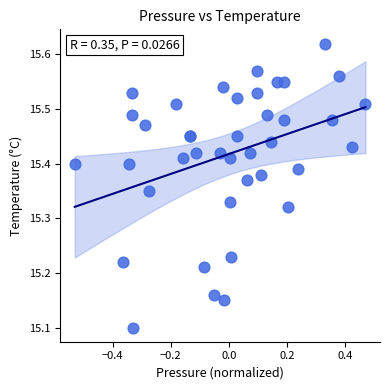

What Y value in the scatter plot is closest to 15?

15.1